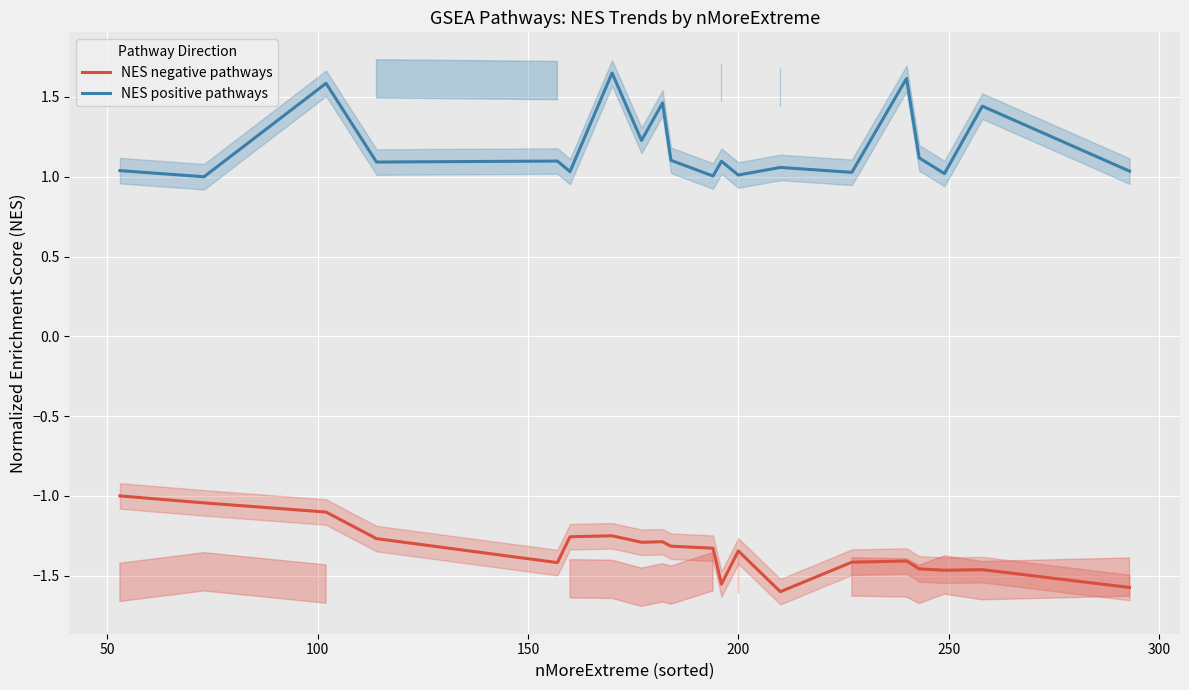

What are all the series names shown in the legend?

NES negative pathways, NES positive pathways